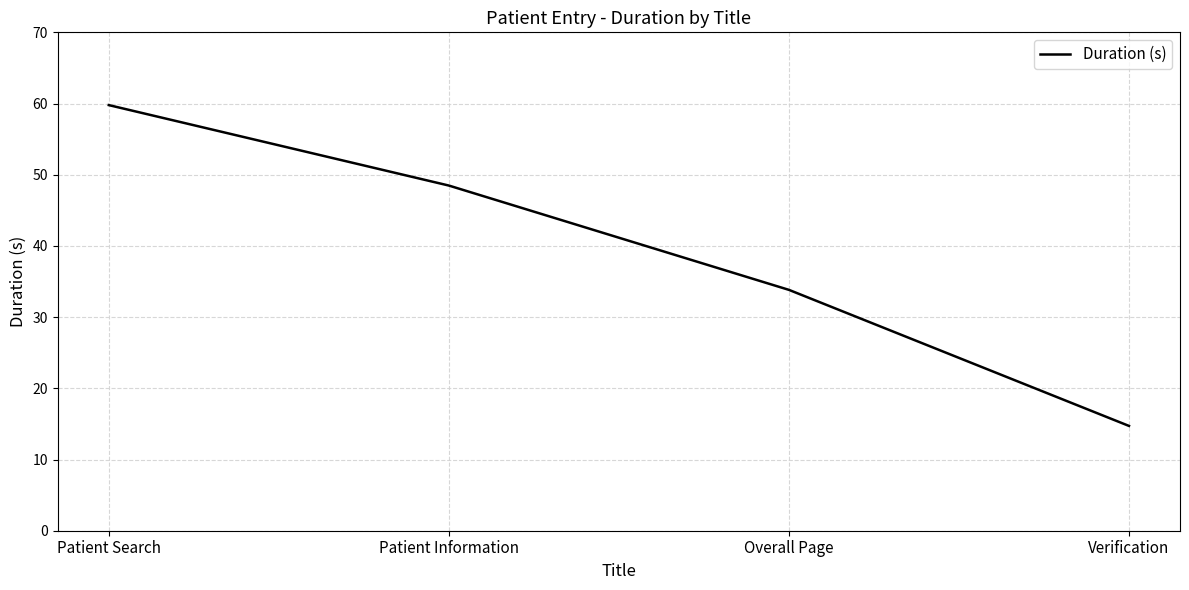

List the labels in order of value, smallest first.

Verification, Overall Page, Patient Information, Patient Search